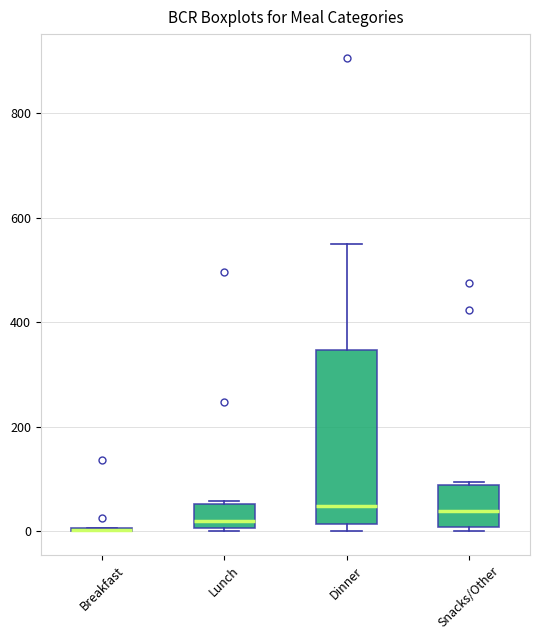

Reading left to right, read every box against the y-axis: the position of its median line, the range the box covers, and the ends of its whiskers. The values are not printed on the chart, so give them approximately, as read against the axis.

Breakfast: box collapsed to a line at 0, whiskers 0 to 0
Lunch: median 20, box 0 to 60, whiskers 0 to 60
Dinner: median 40, box 20 to 340, whiskers 0 to 560
Snacks/Other: median 40, box 0 to 80, whiskers 0 (just below the box's lower edge) to 100